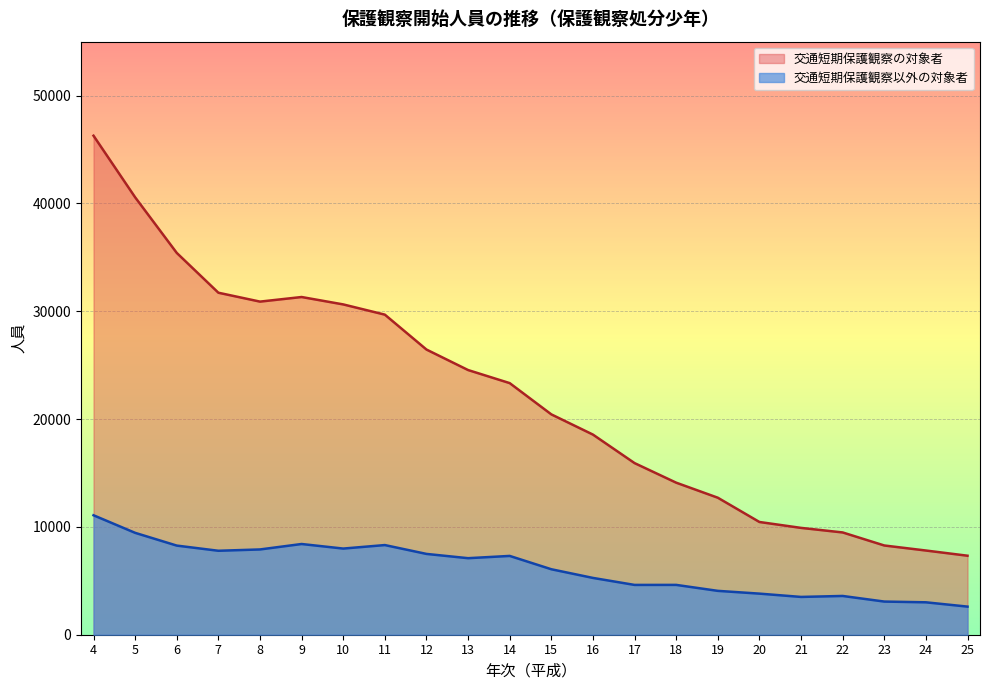

What is the maximum value for 交通短期保護観察以外の対象者?

11079